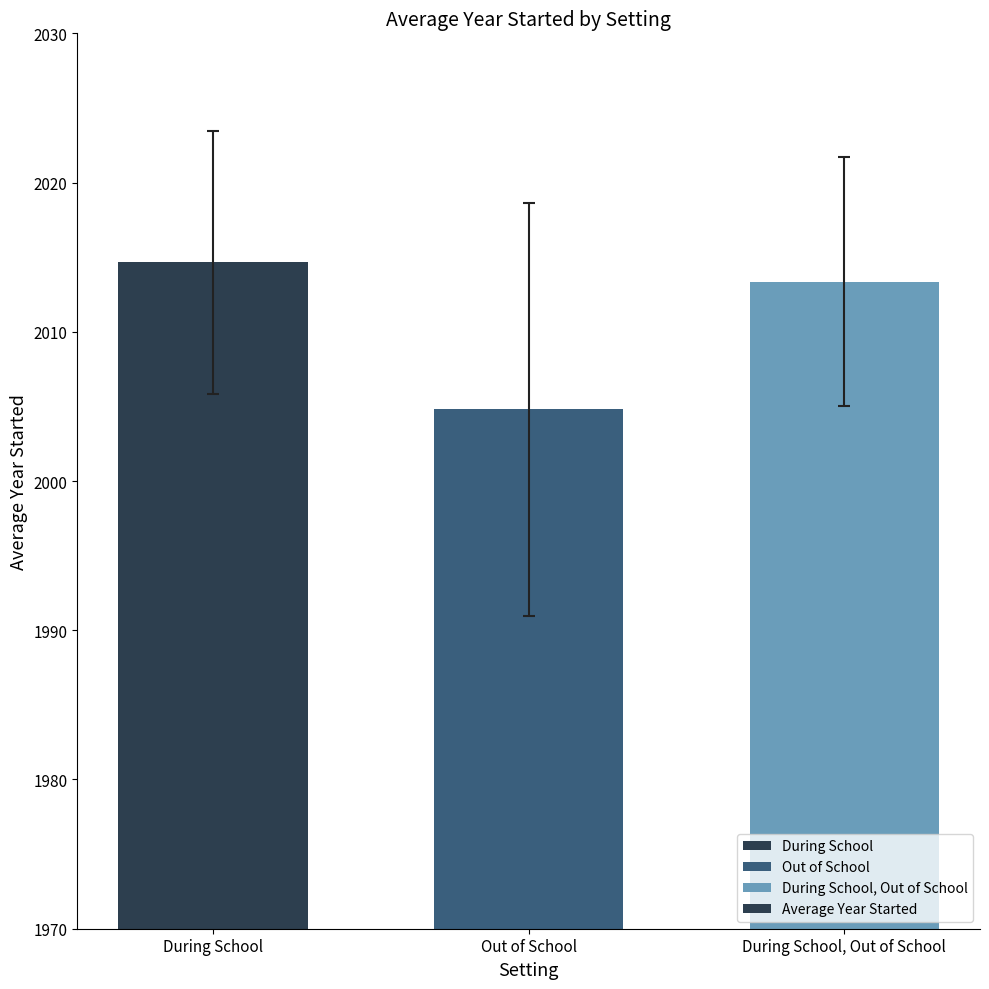

What is the approximate value at Out of School?

2004.8